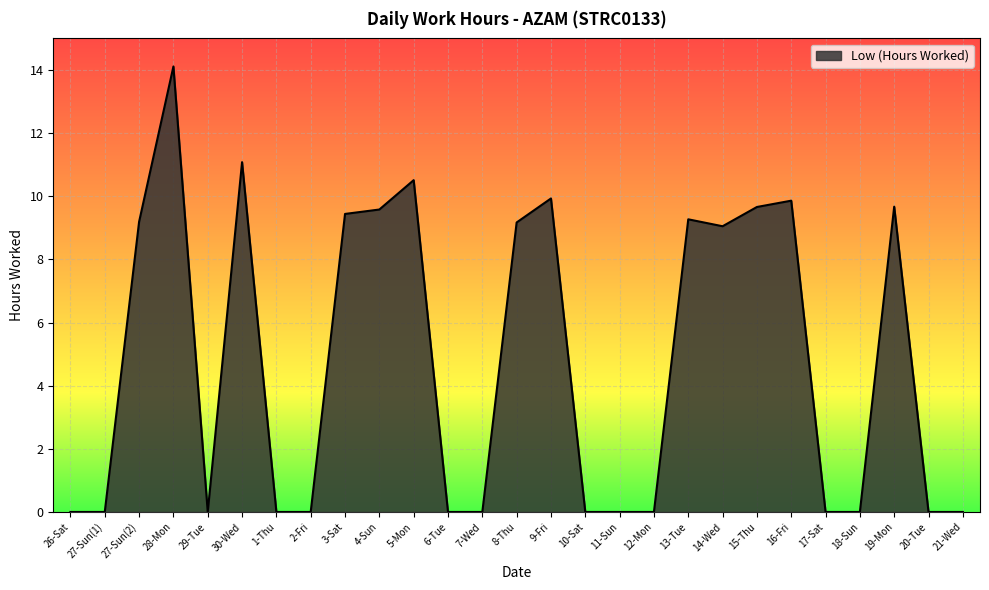

What is the greatest value displayed?

14.1